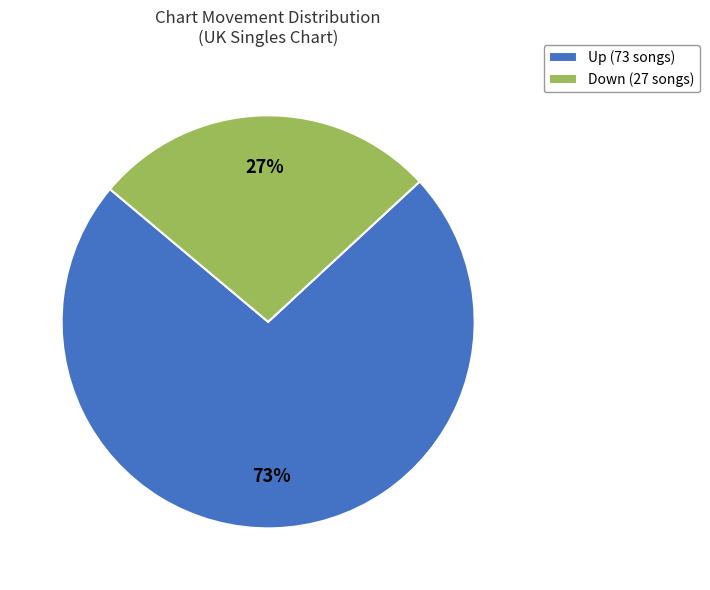

True or false: Down (27 songs) accounts for 27% of the total.

True